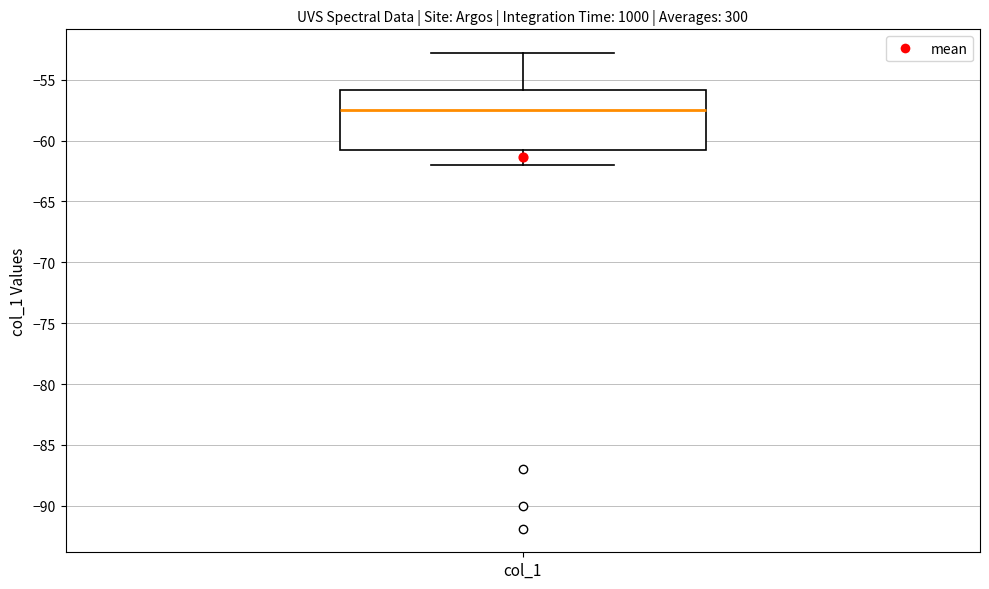

Read this box plot against the y-axis: the position of the median line, the range covered by the box, and the ends of both whiskers. The values are not printed on the chart, so give them approximately, as read against the axis.

median -57.5, box -61.0 to -56.0, whiskers -62.0 to -53.0